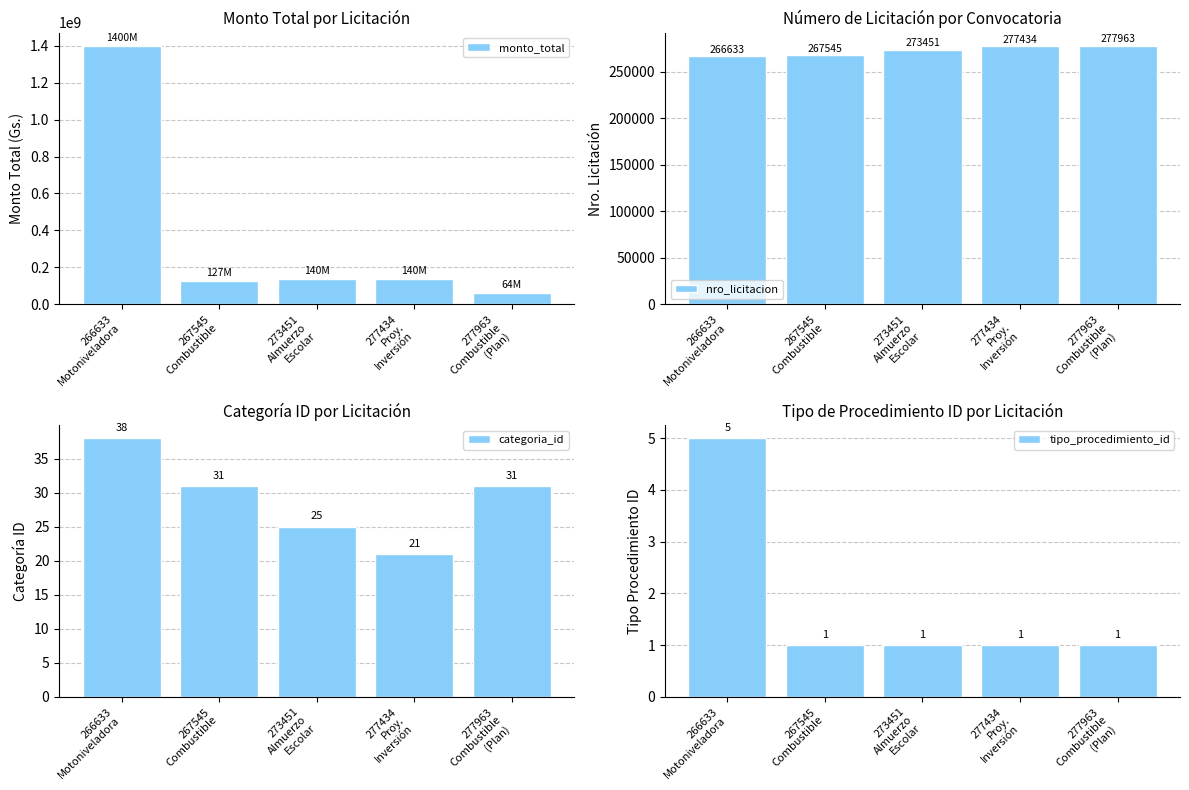

What is the sum of the tipo_procedimiento_id values at 266633
Motoniveladora and 277963
Combustible
(Plan)?

6